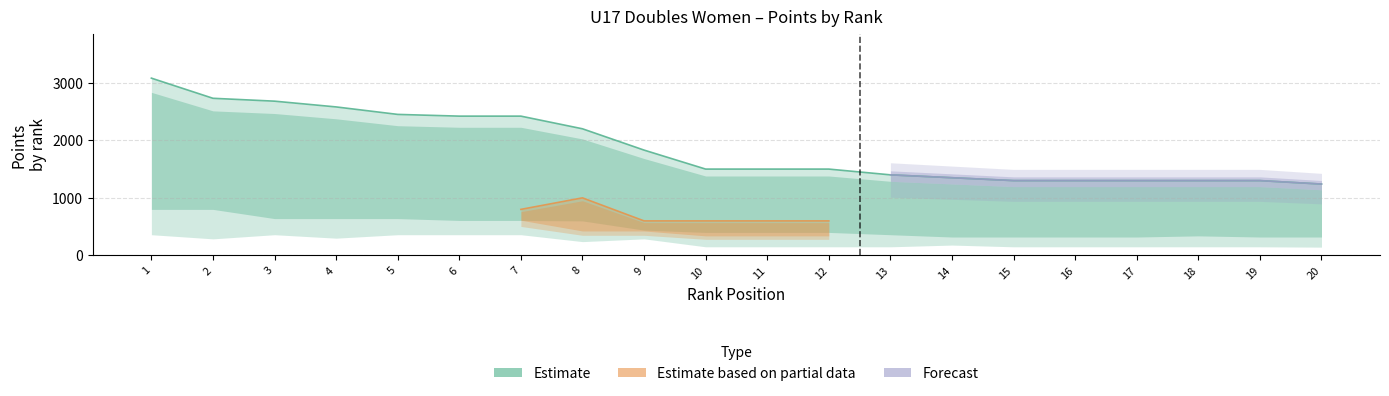

Is it true that Body equals 1300 at 16?

True